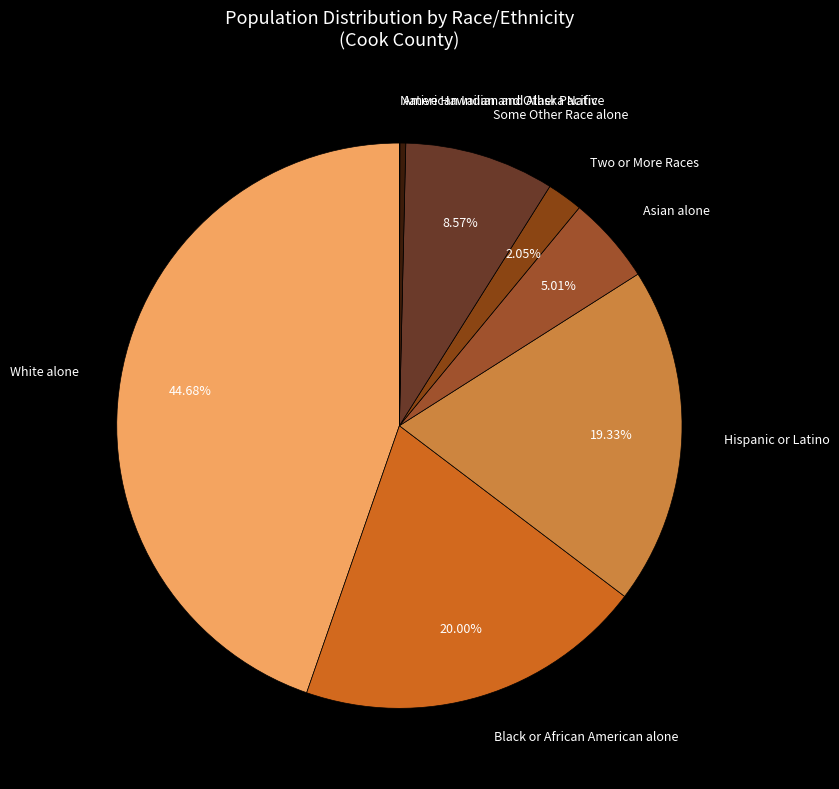

Which category has the biggest portion of the pie?

White alone